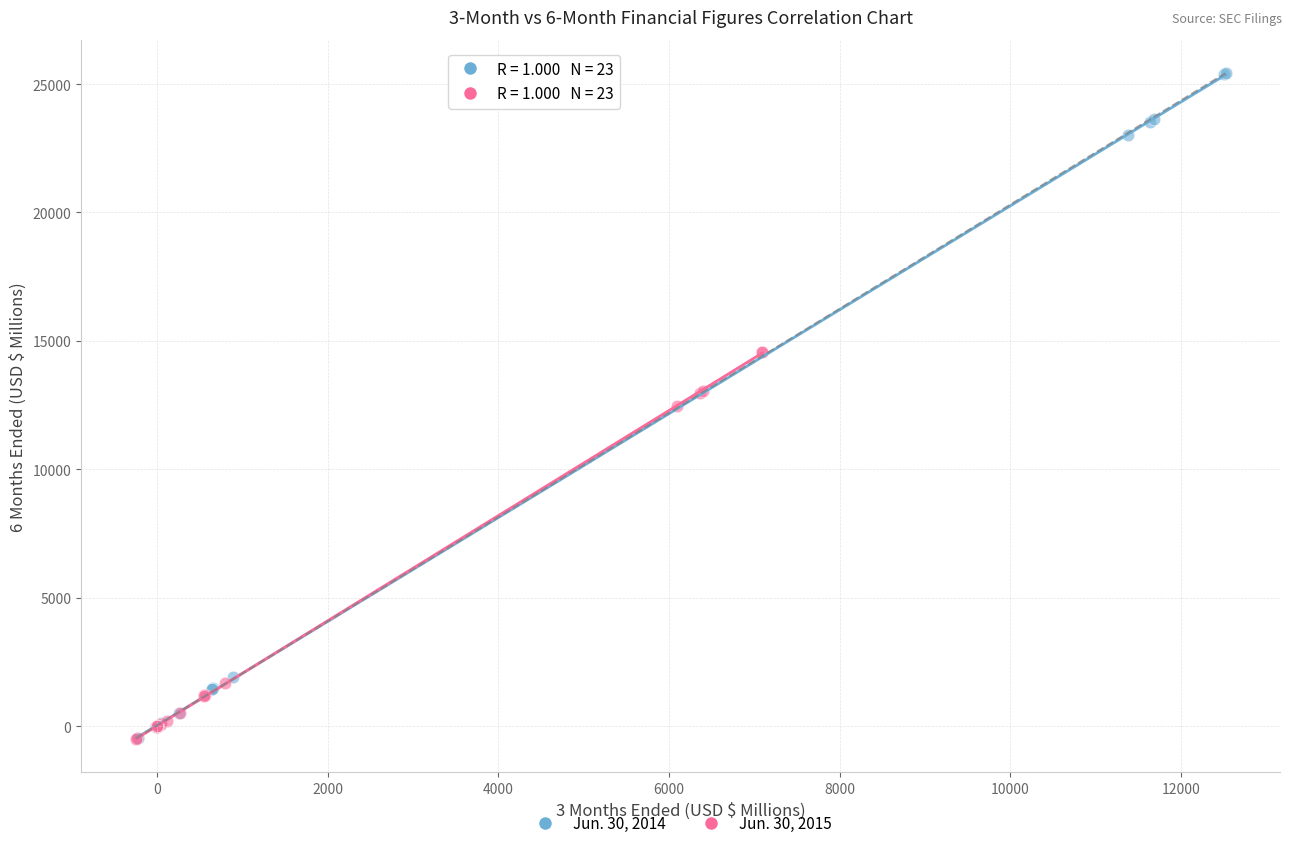

Which series reaches the maximum Y coordinate?

Jun. 30, 2014